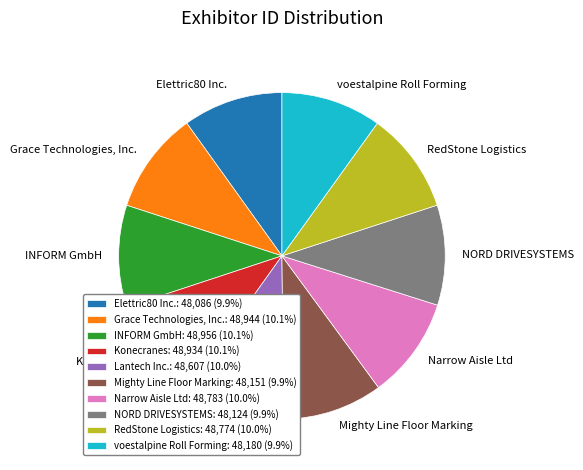

Is the sum of Elettric80 Inc. and INFORM GmbH greater than half?

No